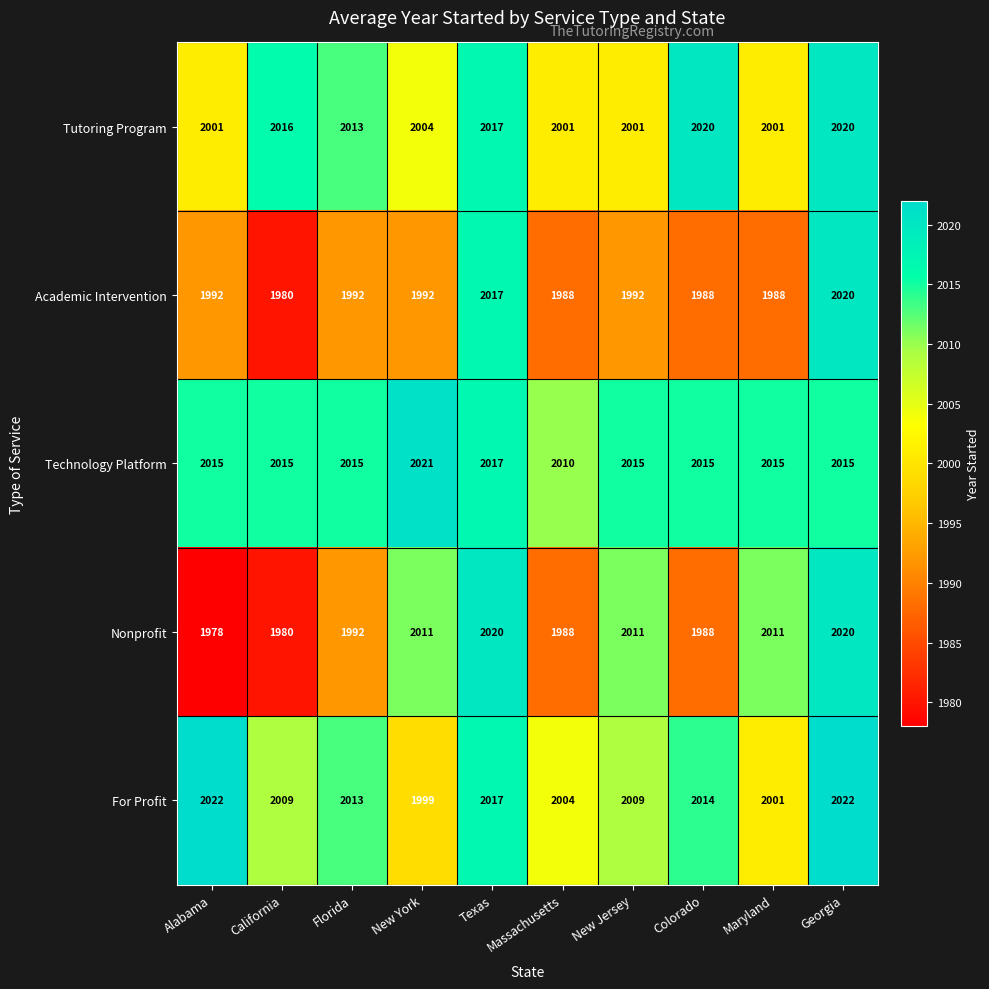

What is the difference between the maximum and minimum values in the For Profit series?

23